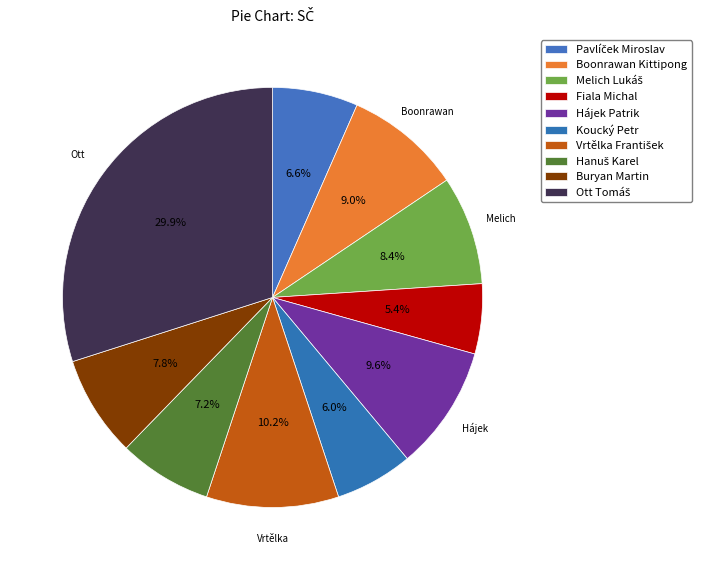

How much of the chart is everything except Pavlíček Miroslav?

93.4%